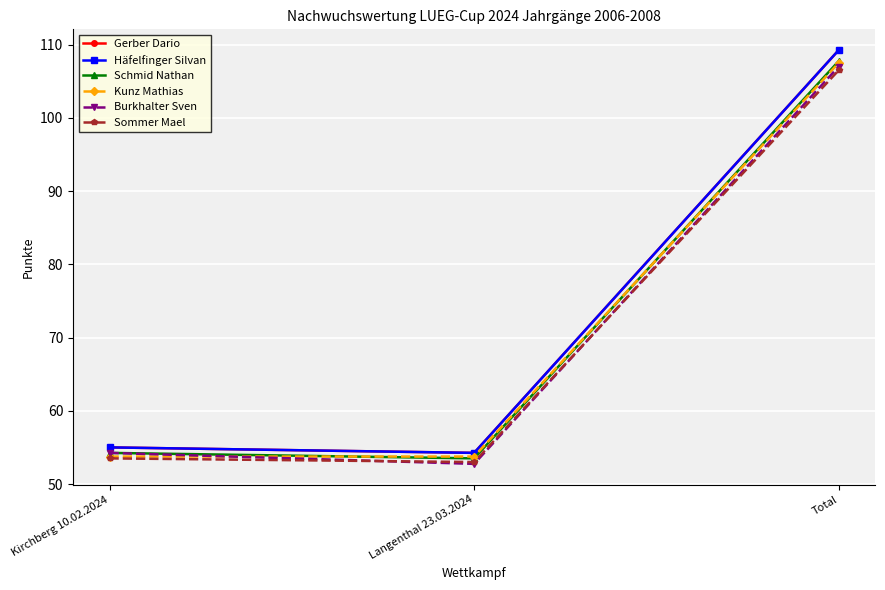

What is the value of the Burkhalter Sven point at the 3rd from the left?

107.0